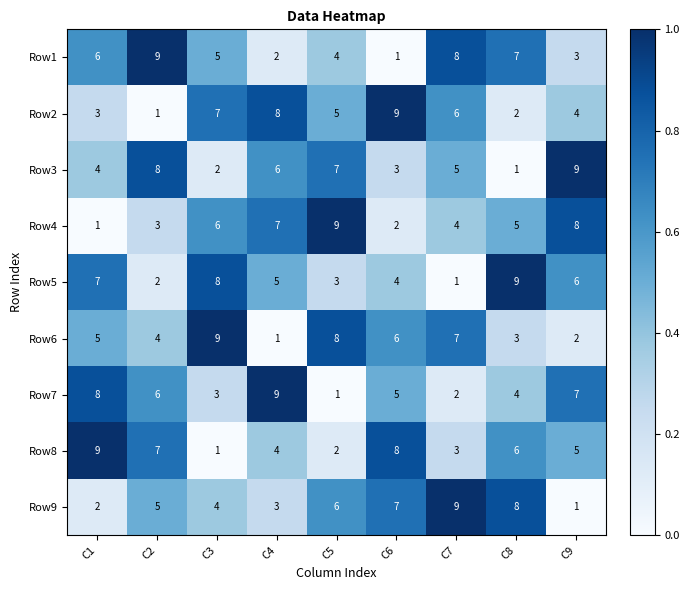

The value of Row4 at C9 is 8. True or false?

True